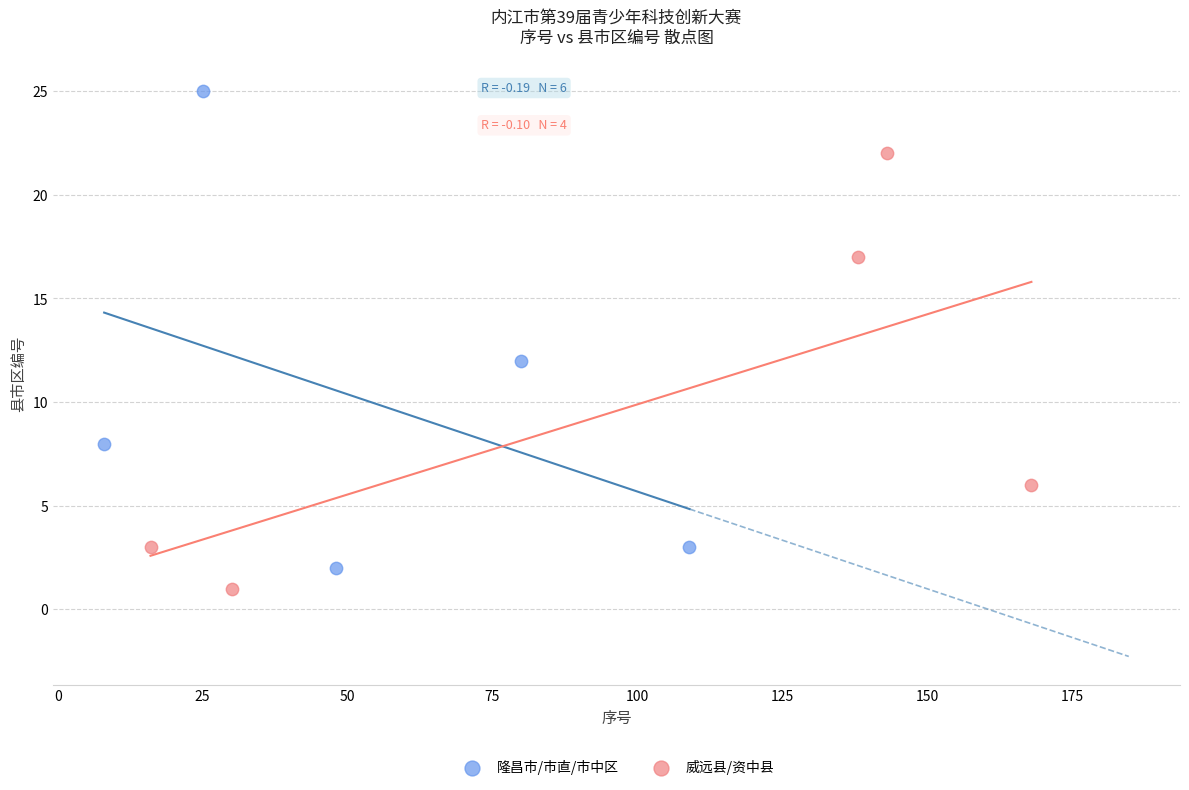

Which series has the largest Y range (max minus min)?

隆昌市/市直/市中区